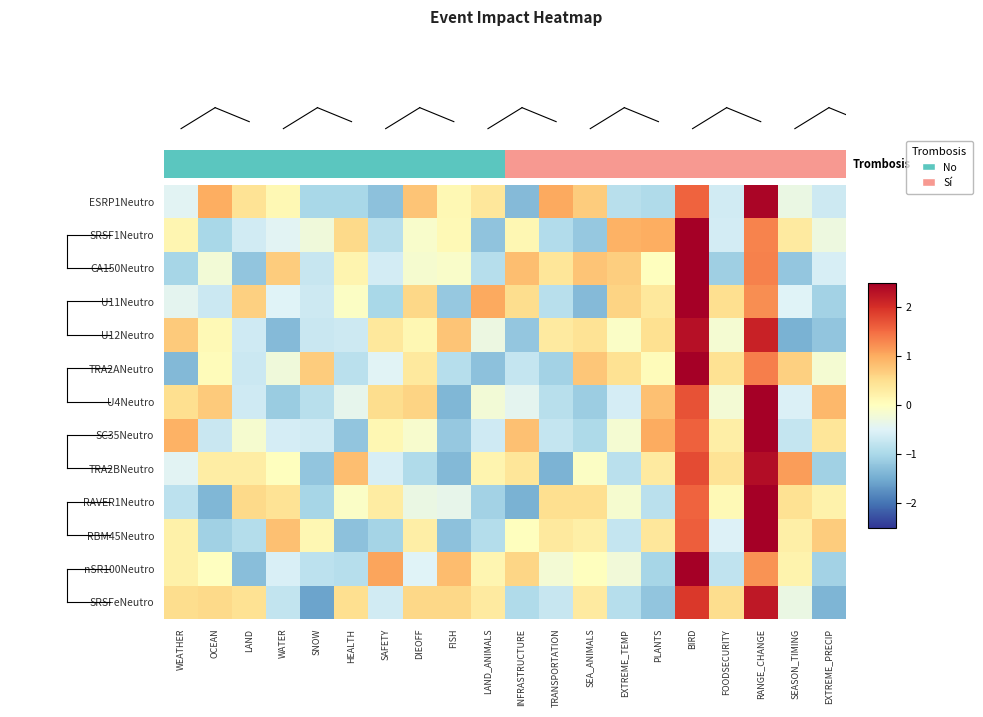

Which label corresponds to the largest value in the chart?

BIRD